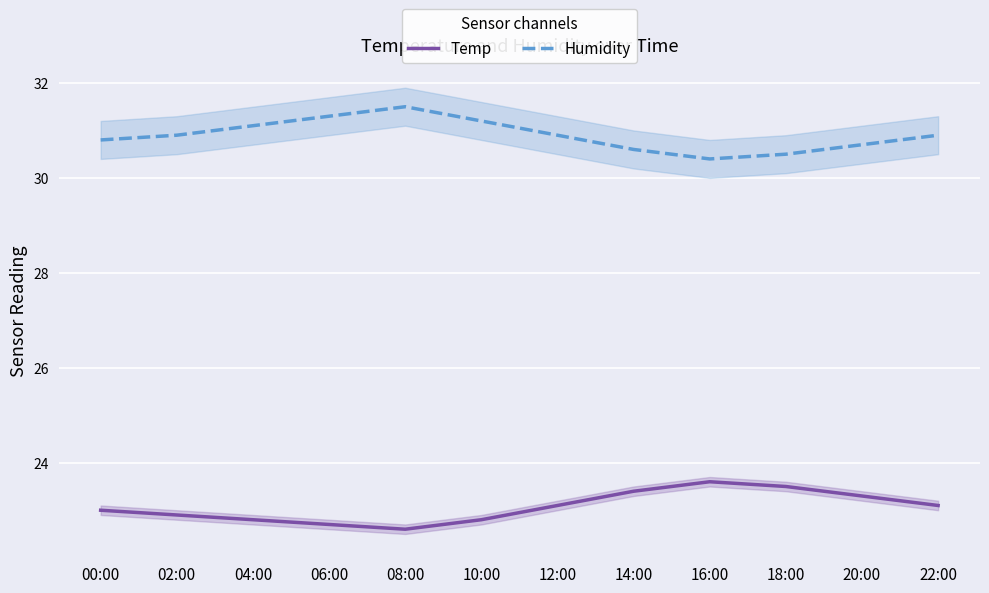

At which category is the sum across all series the highest?

08:00